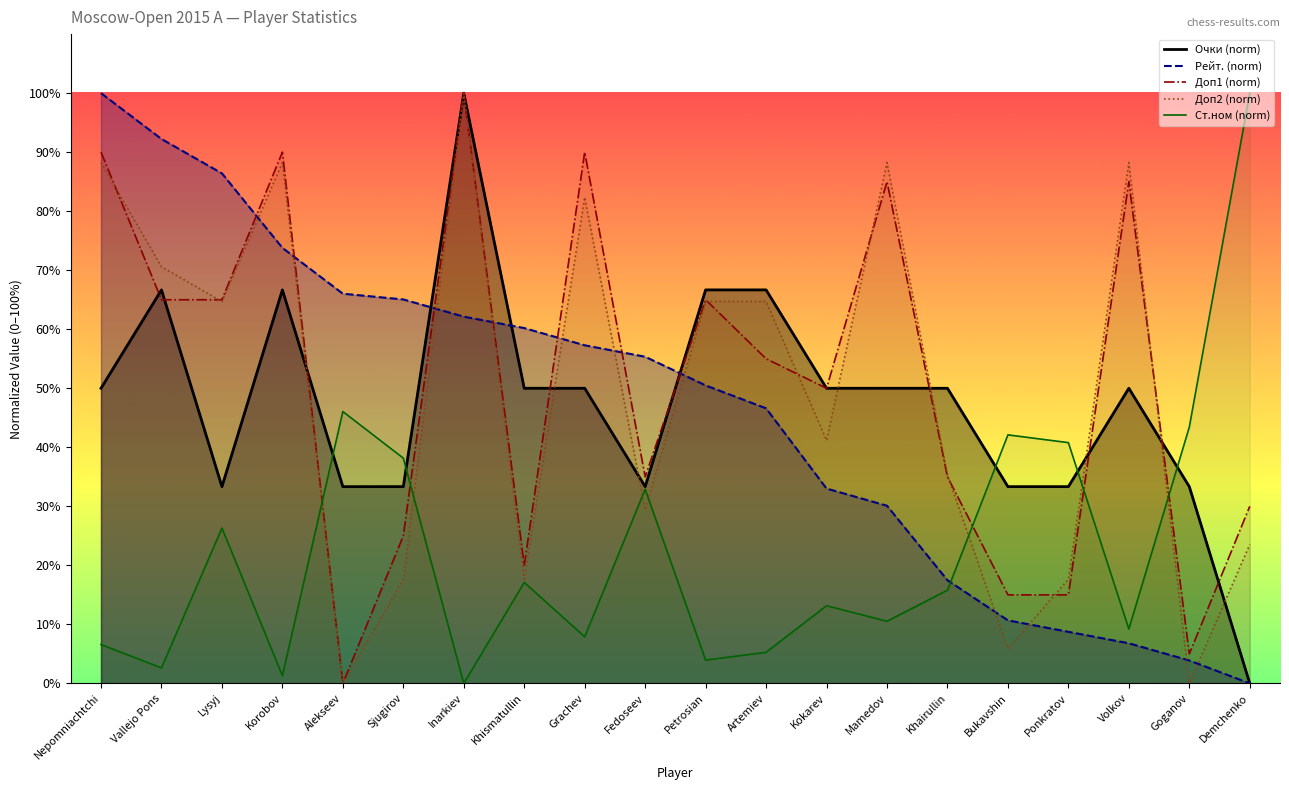

Rank the categories by Ст.ном (norm) value from lowest to highest.

Inarkiev, Korobov, Vallejo Pons, Petrosian, Artemiev, Nepomniachtchi, Grachev, Volkov, Mamedov, Kokarev, Khairullin, Khismatullin, Lysyj, Fedoseev, Sjugirov, Ponkratov, Bukavshin, Goganov, Alekseev, Demchenko